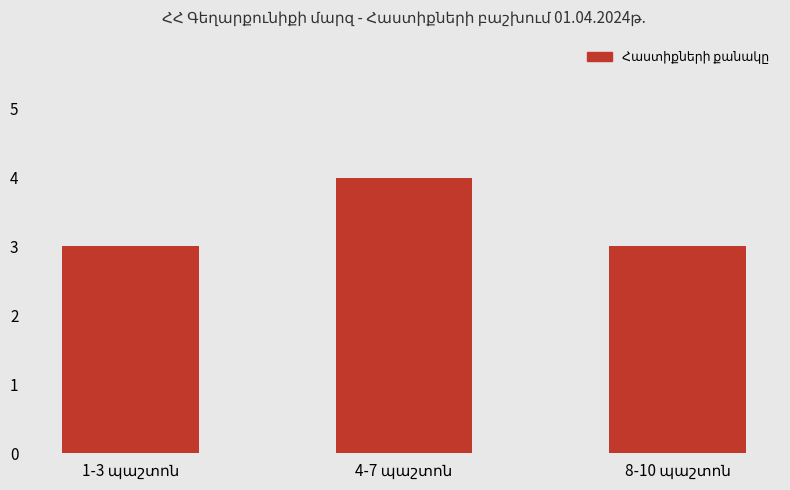

What is the sum of all values?

10